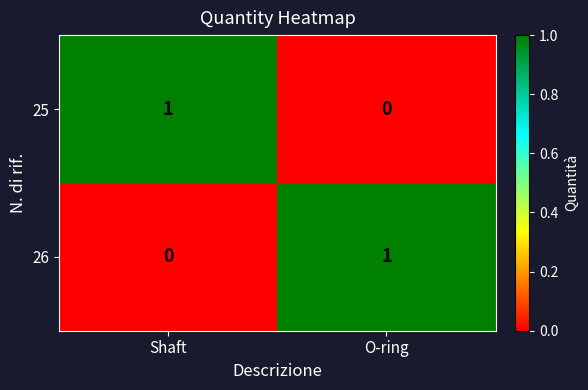

What is the greatest value displayed?

1